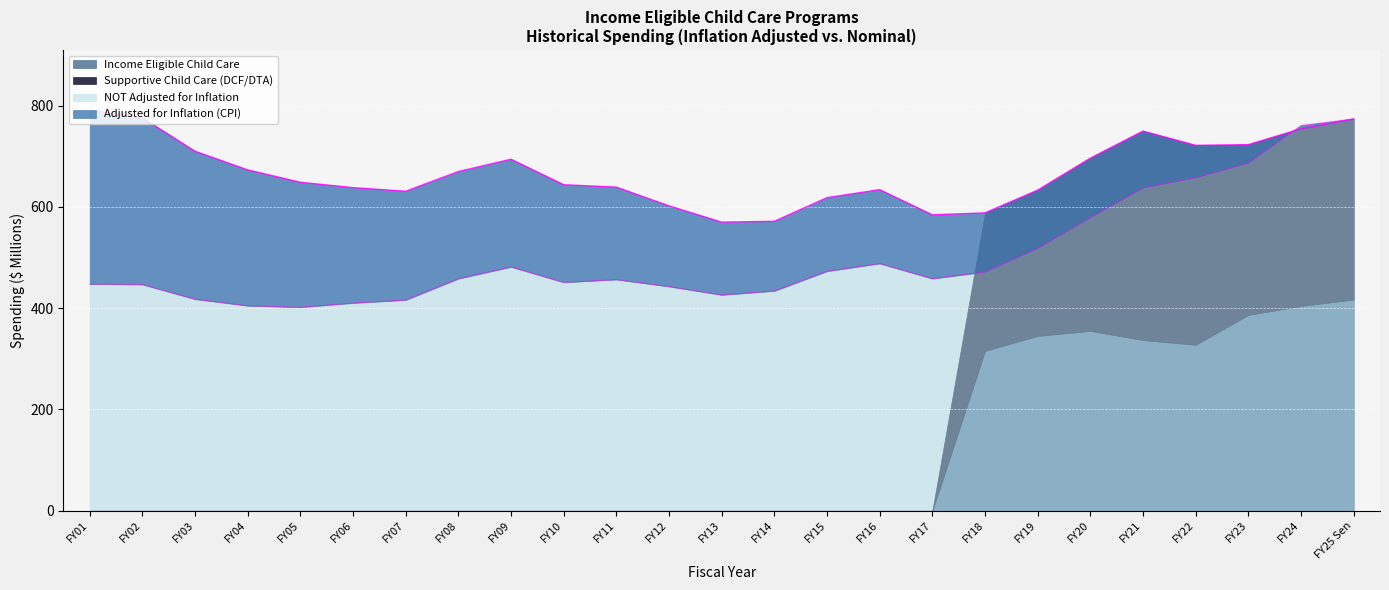

Which series has the largest total across all categories?

Adjusted for Inflation (CPI)